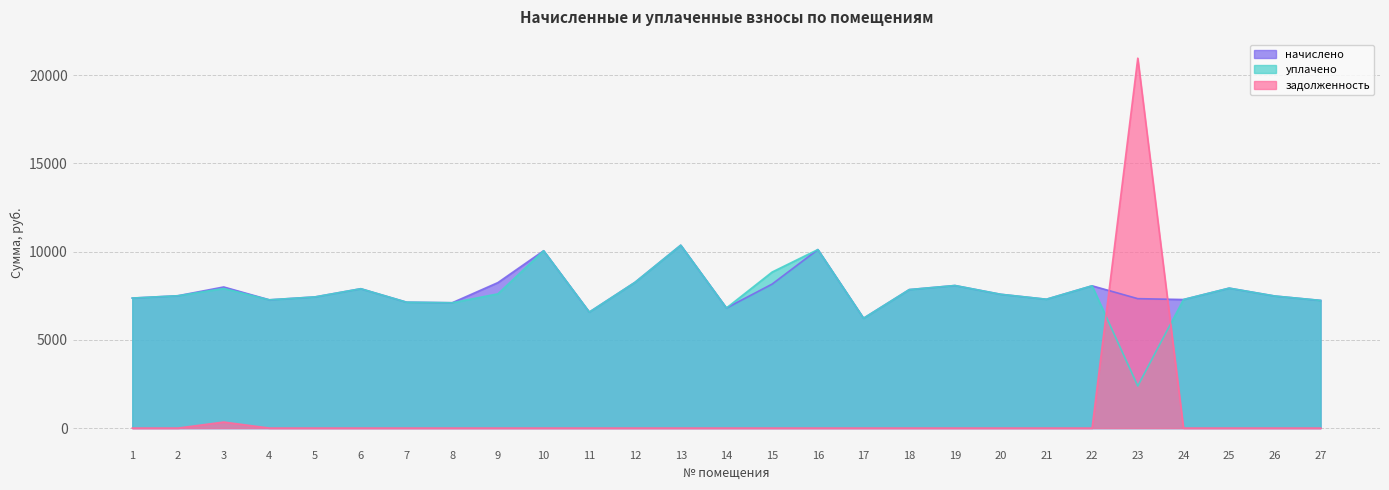

What is the difference between the second highest and minimum values in the уплачено series?

7731.2